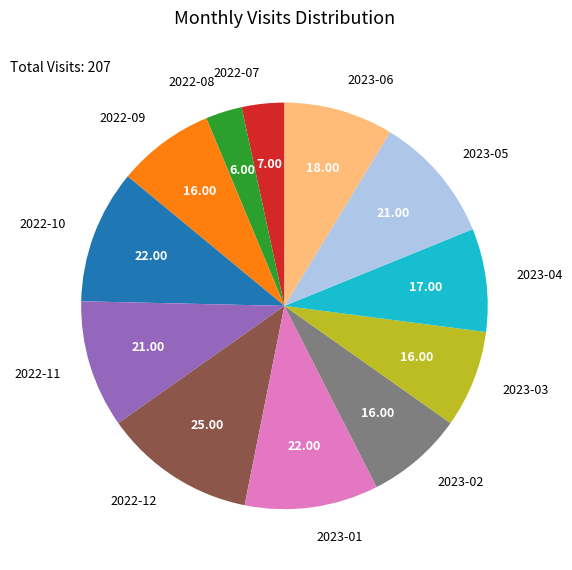

Is there any slice that represents more than half of the pie?

No